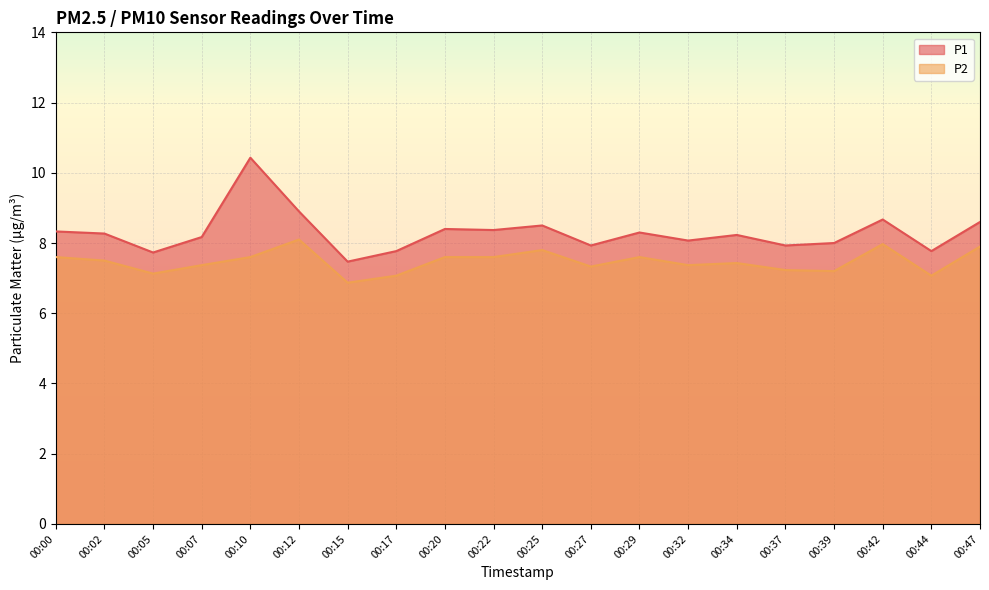

How many lines are shown in the chart?

2